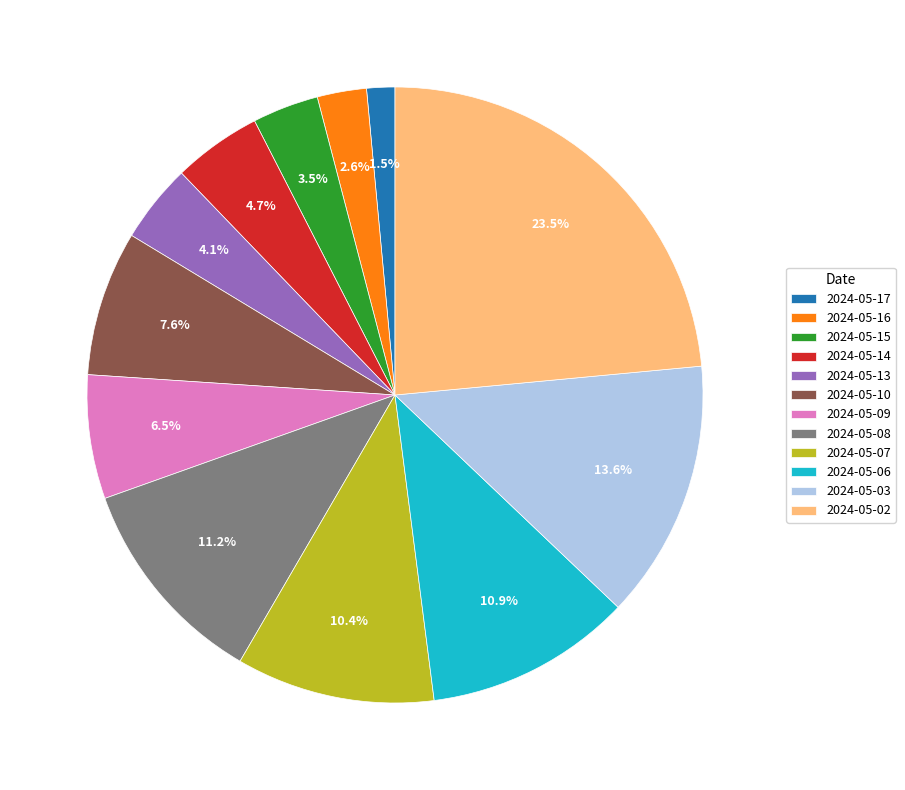

What portion of the pie excludes 2024-05-09?

93.5%